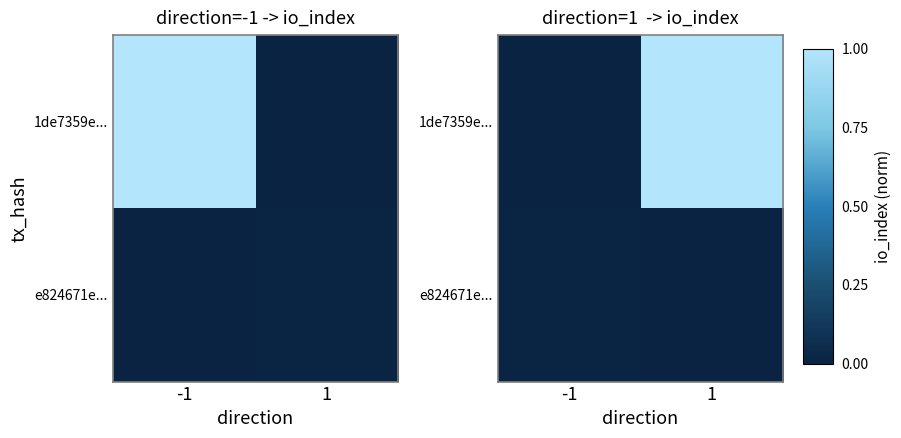

List the series in order of their peak value, highest first.

1de7359e..., e824671e...